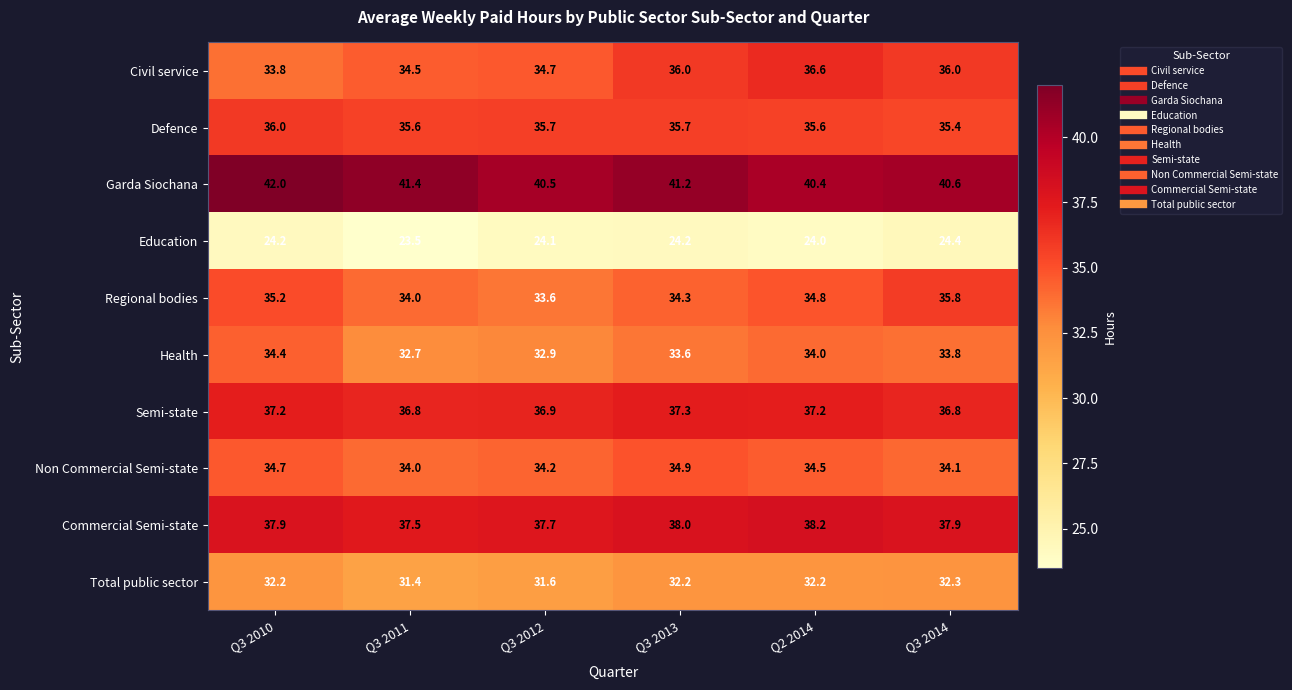

What is the minimum value for Total public sector?

31.4